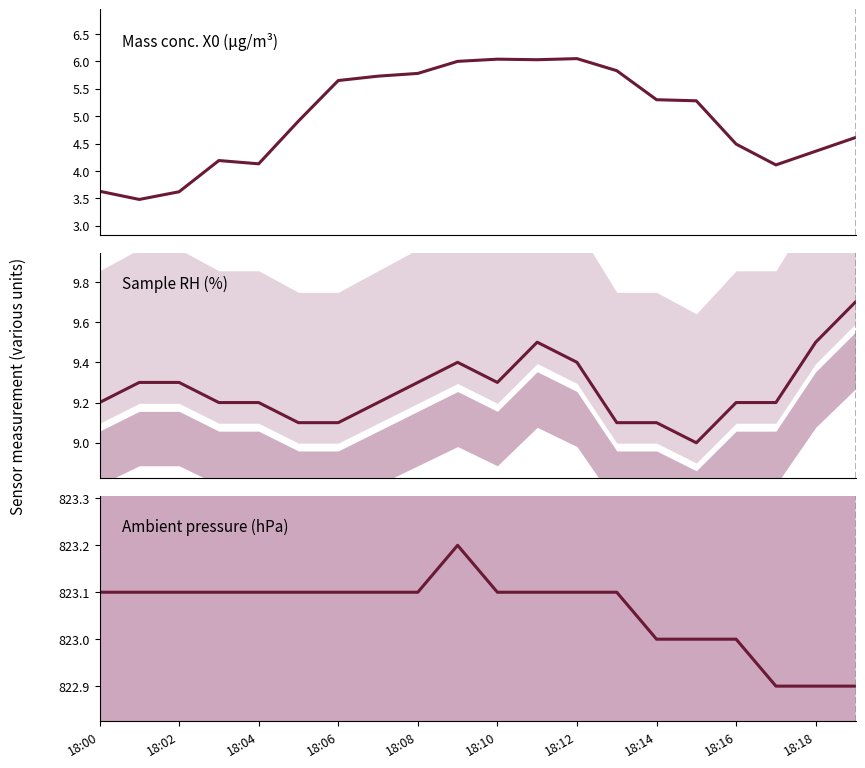

What is the label of the 18th point from the left?

17